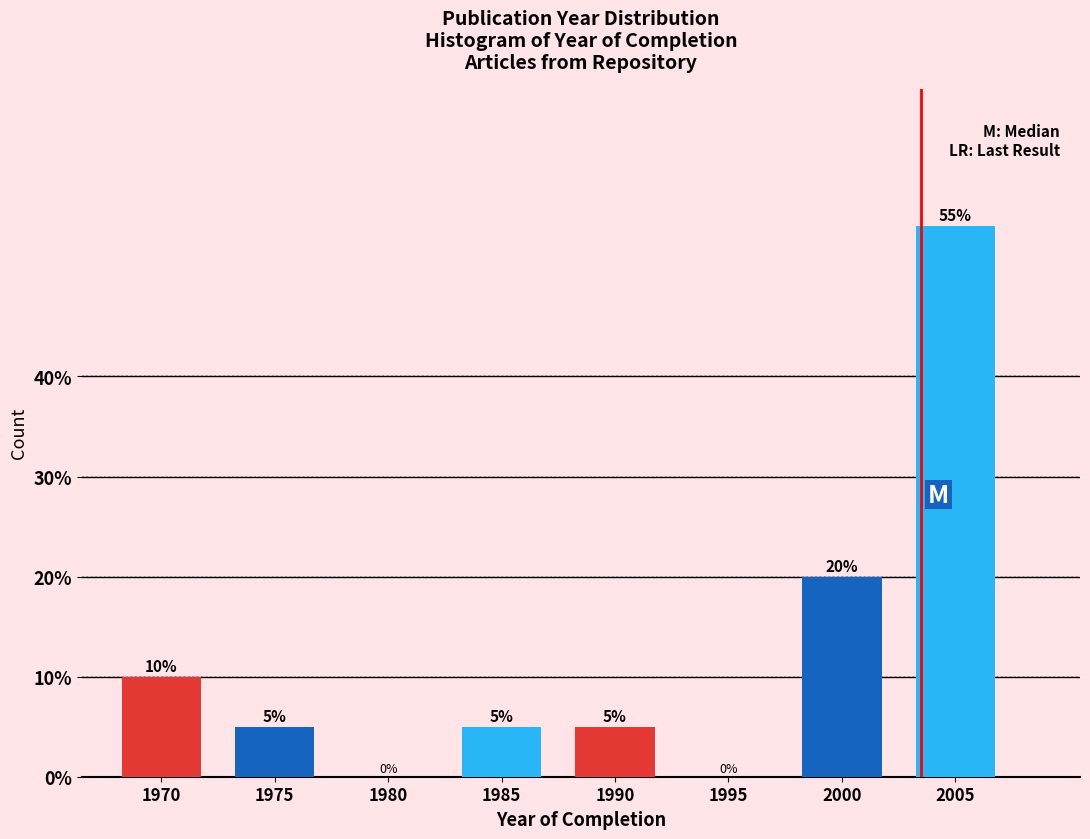

Reading right to left, what are all the values shown in this chart?

2005=55.0	2000=20.0	1995=0.0	1990=5.0	1985=5.0	1980=0.0	1975=5.0	1970=10.0